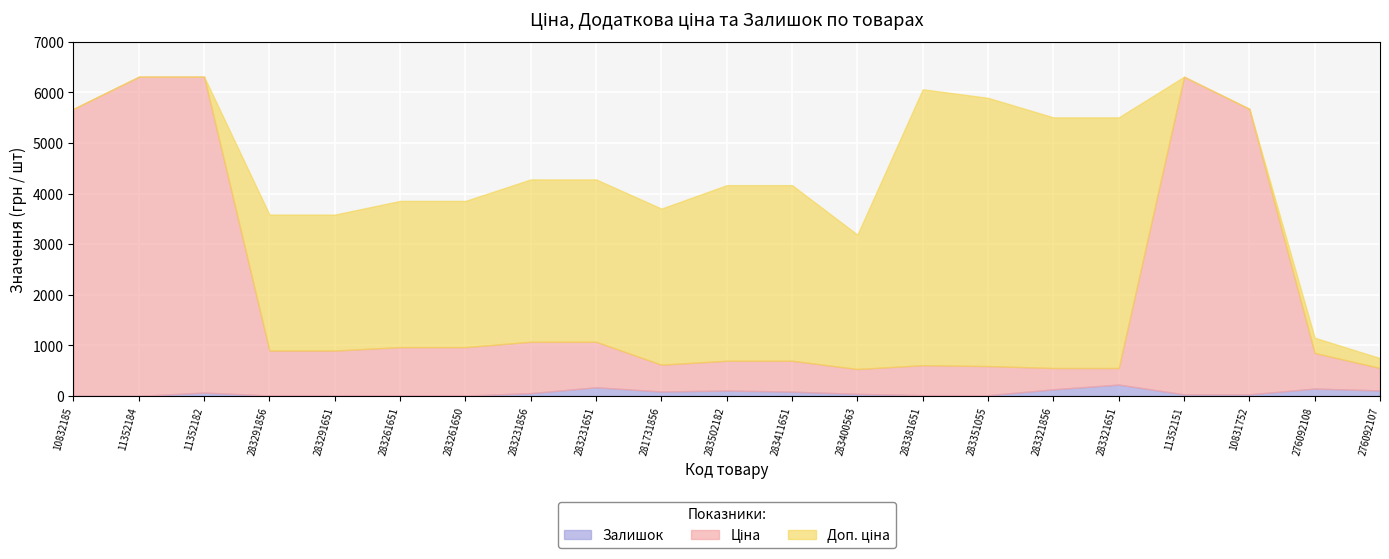

Which series has the widest spread of values?

Ціна